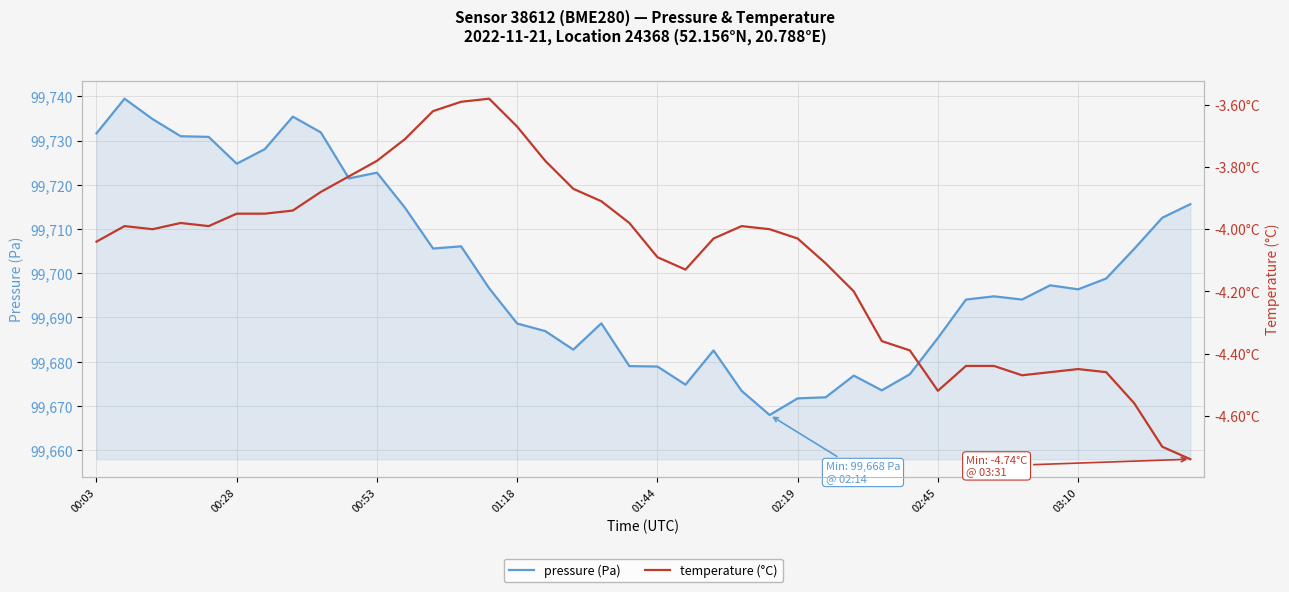

What position from the left is 00:28?

6